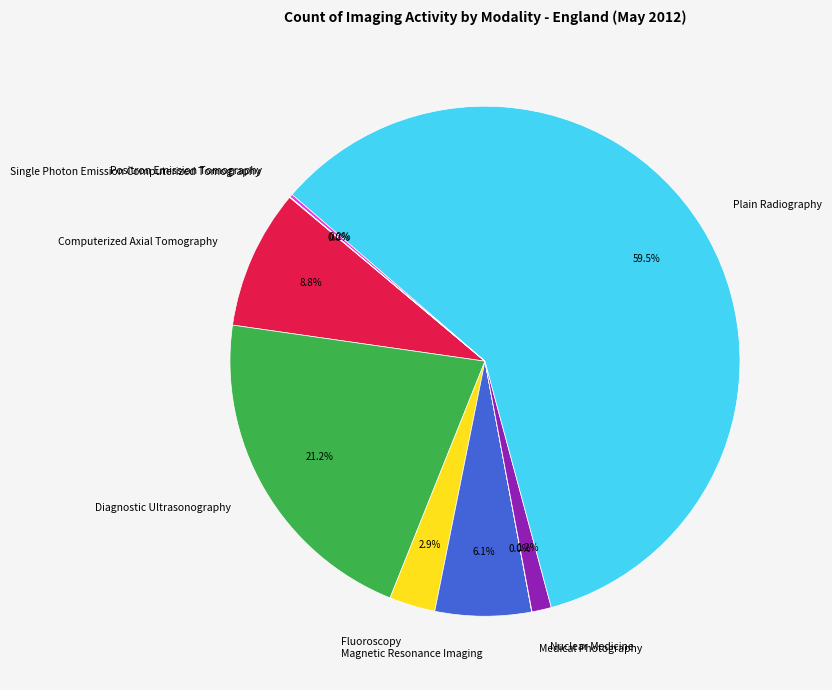

Combined, do Nuclear Medicine and Magnetic Resonance Imaging account for over 50%?

No